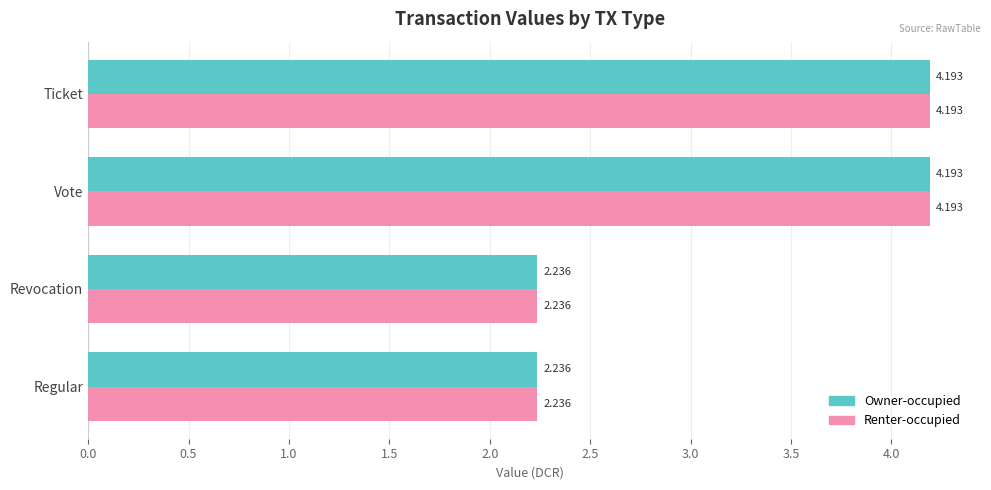

How many data points in Owner-occupied are above 4?

2